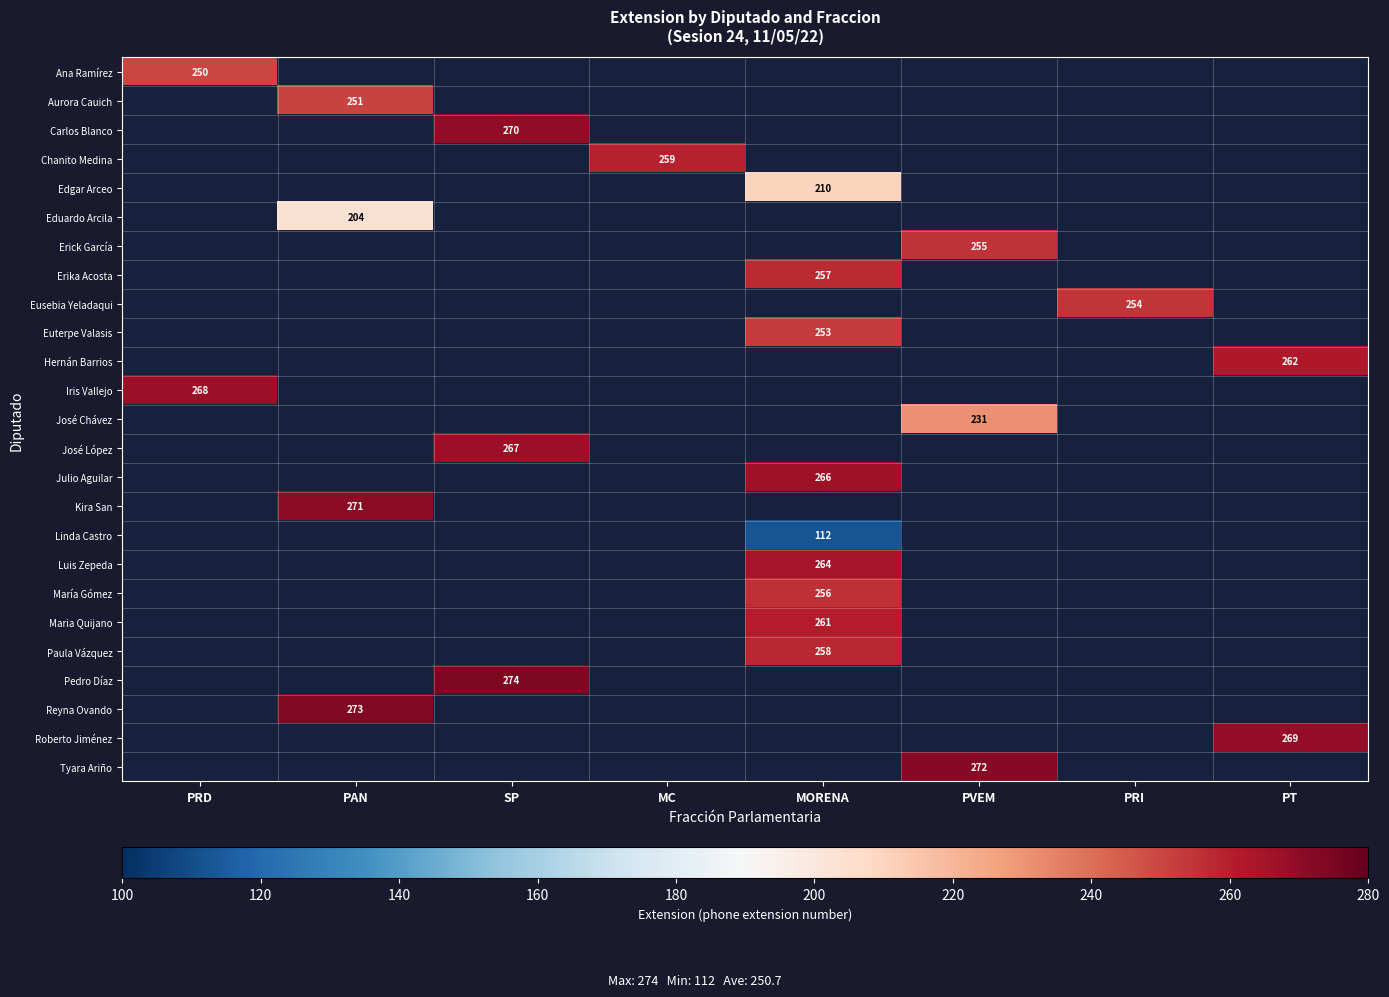

At how many categories does at least one series exceed 273?

1